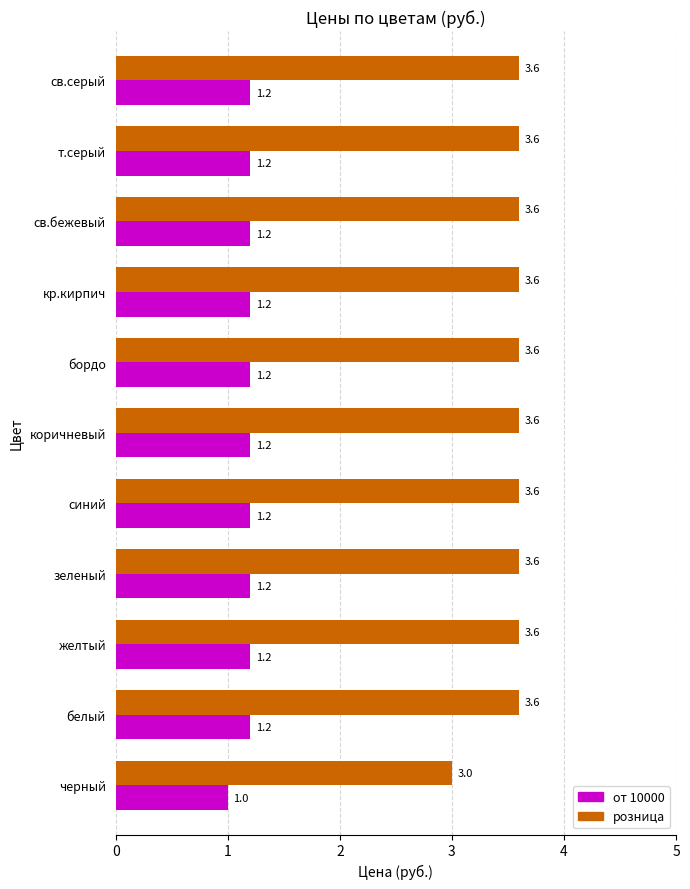

At which label is розница closest to 3?

черный